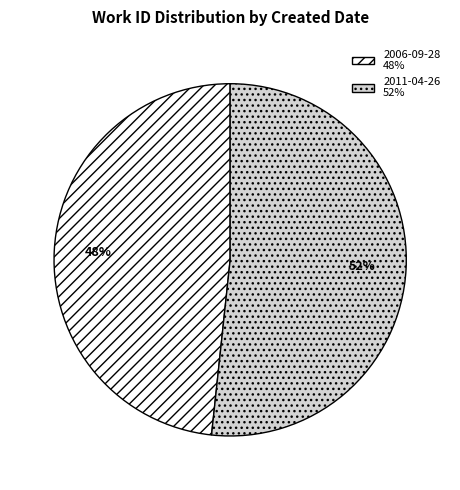

Is there any slice that represents more than half of the pie?

Yes